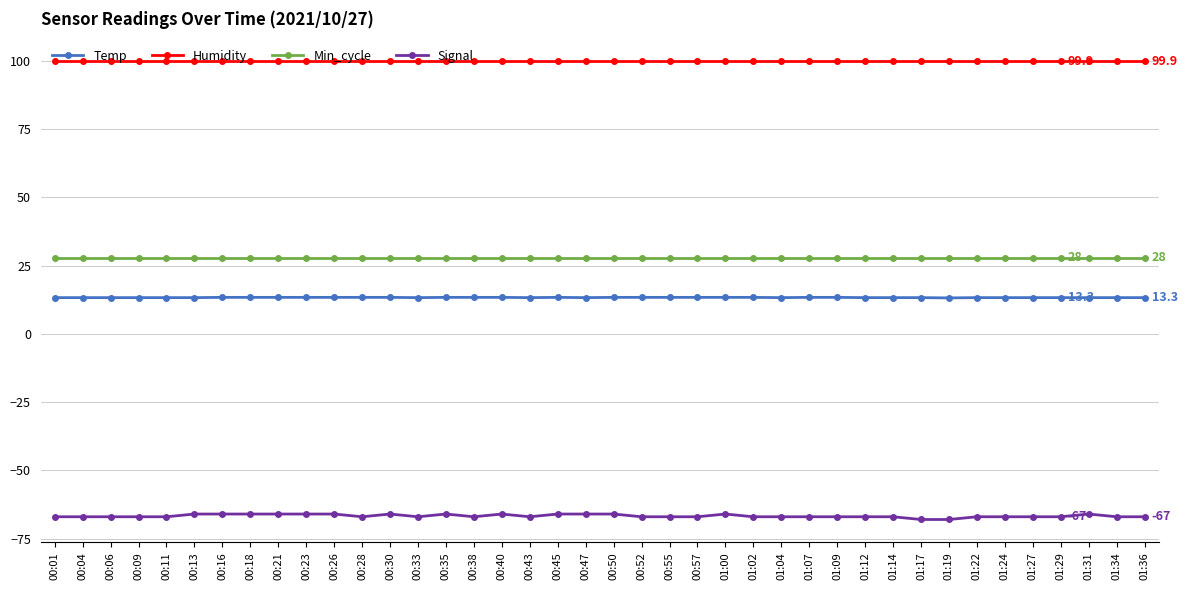

True or false: Temp and Min_cycle cross at least once.

False